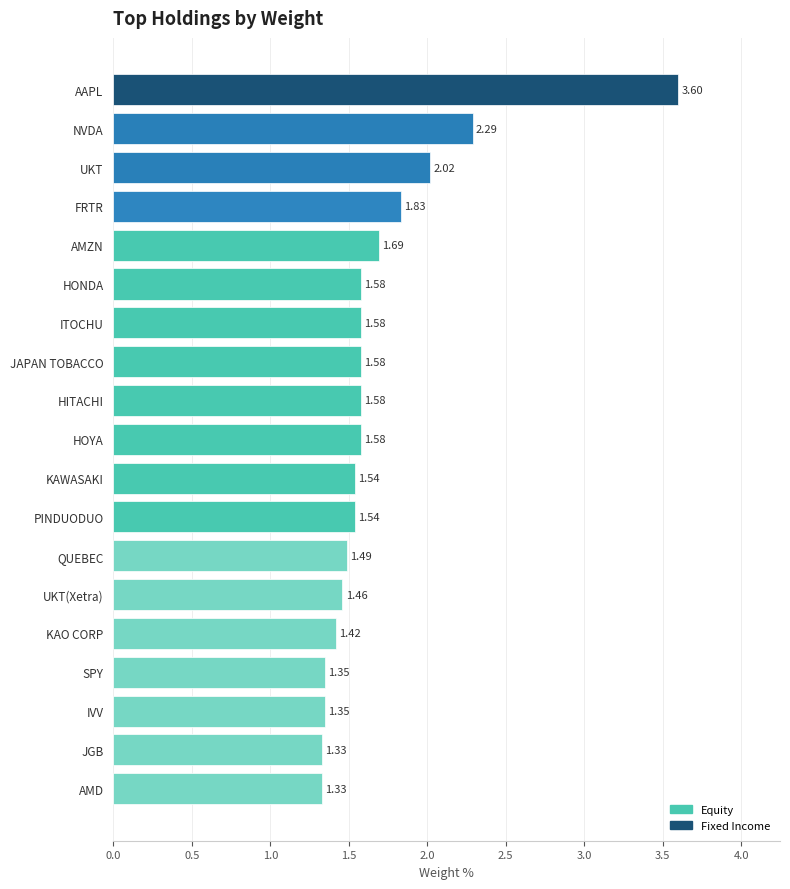

Between HONDA and JGB, which is larger?

HONDA